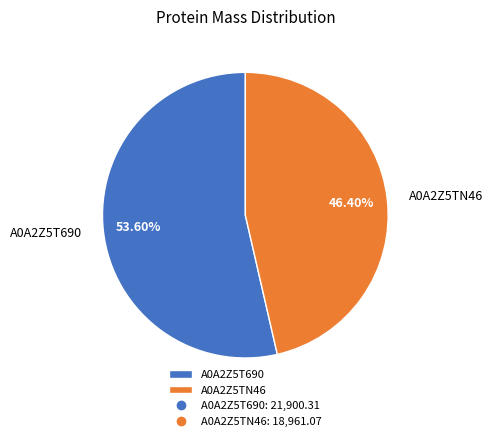

Approximately how many times larger is the value at A0A2Z5TN46 compared to A0A2Z5T690?

0.9